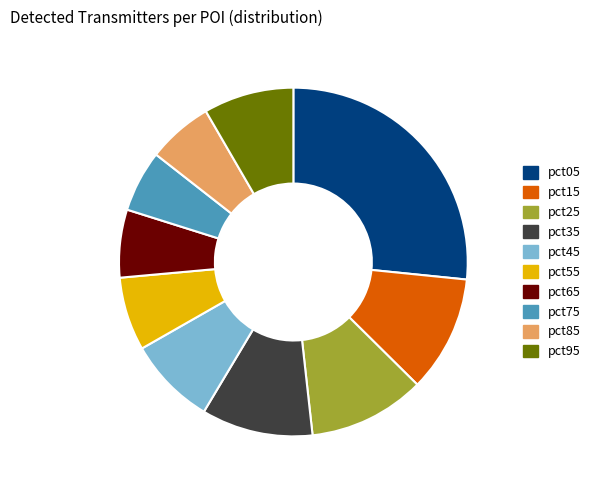

The pct35 slice represents 22% of the pie. True or false?

False